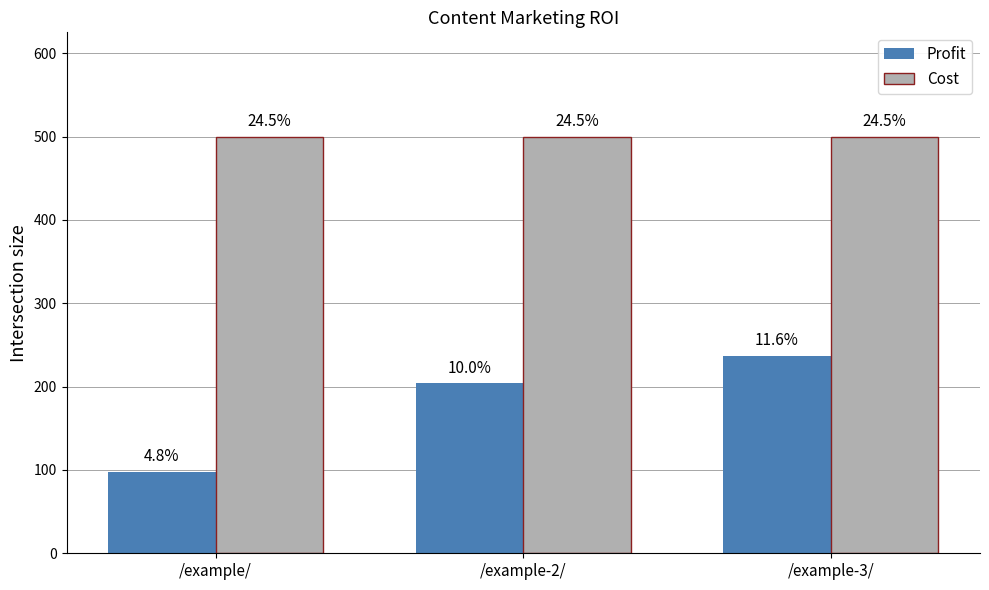

Which series has the largest total across all categories?

Cost